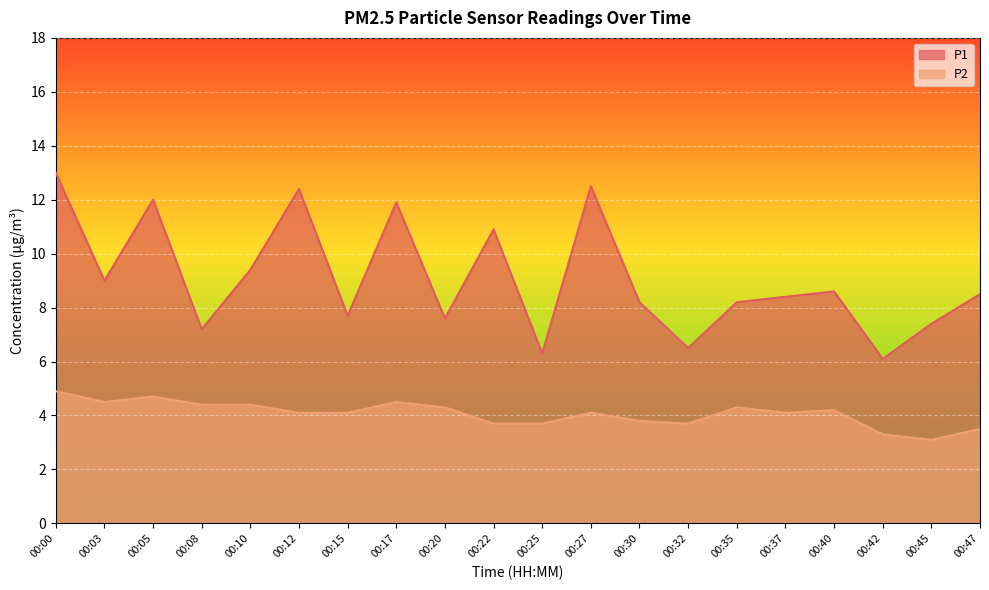

Reading left to right, extract all data points from this chart.

P1: 13.0	9.0	12.0	7.2	9.4	12.4	7.7	11.9	7.6	10.9	6.3	12.5	8.2	6.5	8.2	8.4	8.6	6.1	7.4	8.5
P2: 4.9	4.5	4.7	4.4	4.4	4.1	4.1	4.5	4.3	3.7	3.7	4.1	3.8	3.7	4.3	4.1	4.2	3.3	3.1	3.5